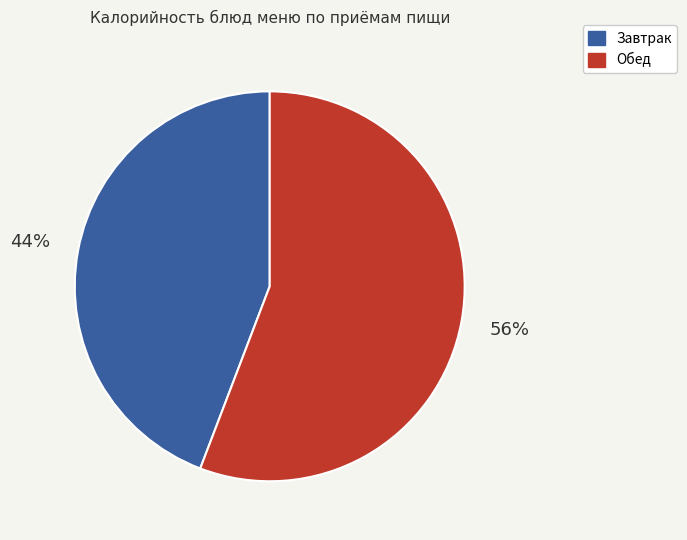

To the nearest percent, what is the difference between the largest and smallest slice percentages?

12%